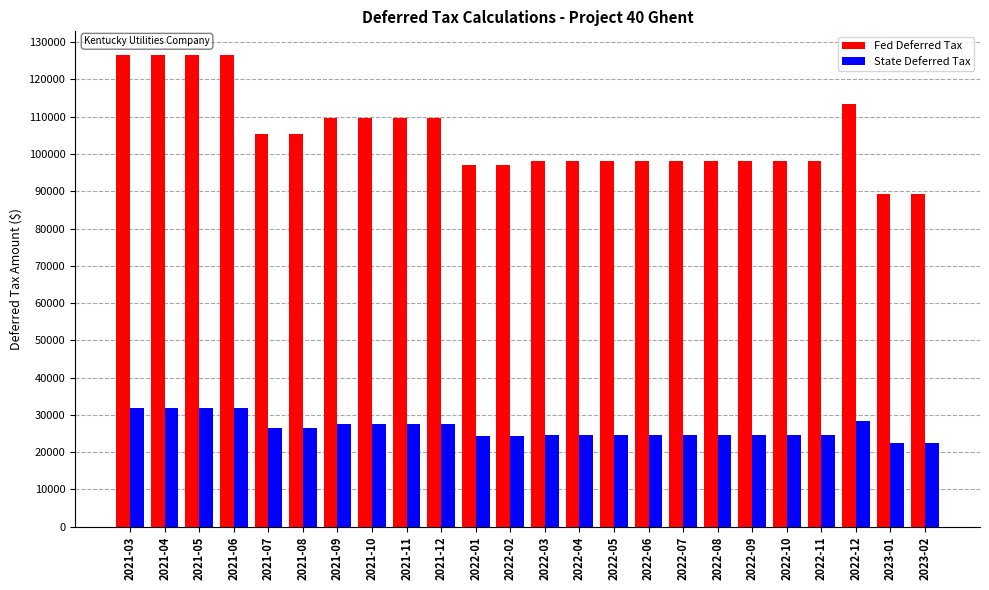

What value does the Fed Deferred Tax series have at 2022-02?

97108.1